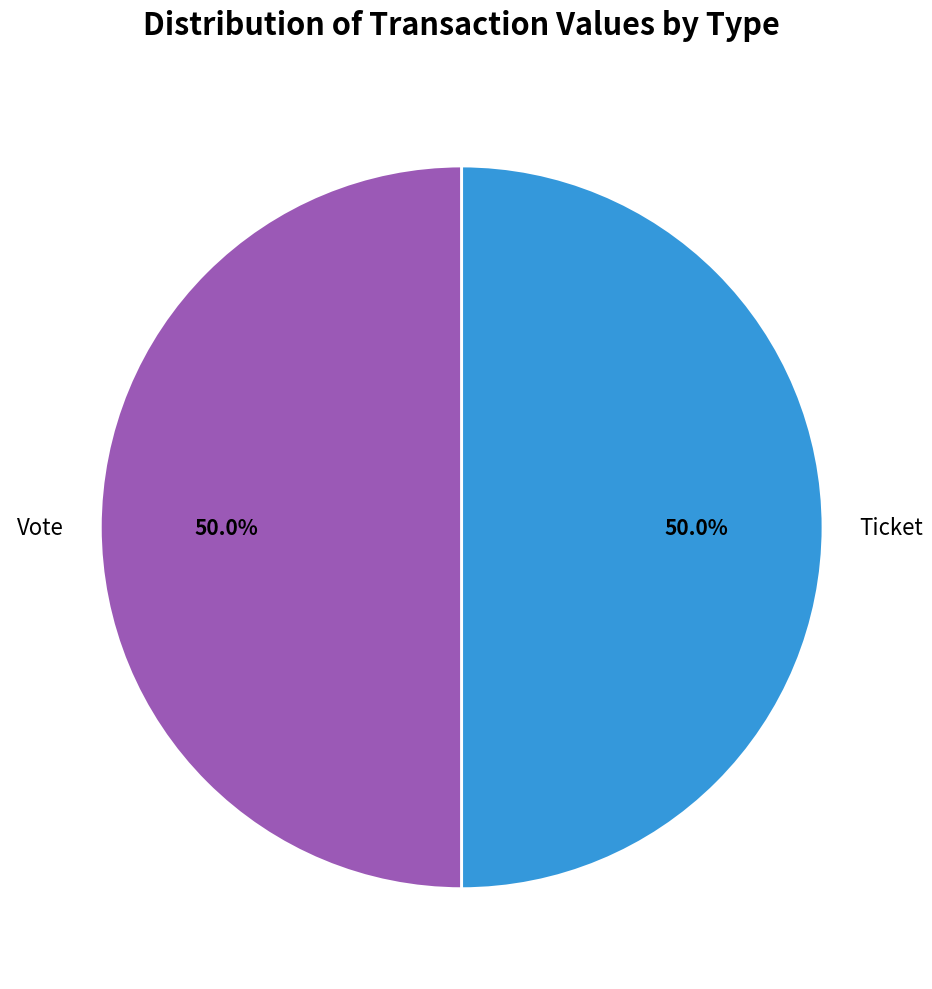

What is the ratio of the value at Ticket to the value at Vote?

1.0